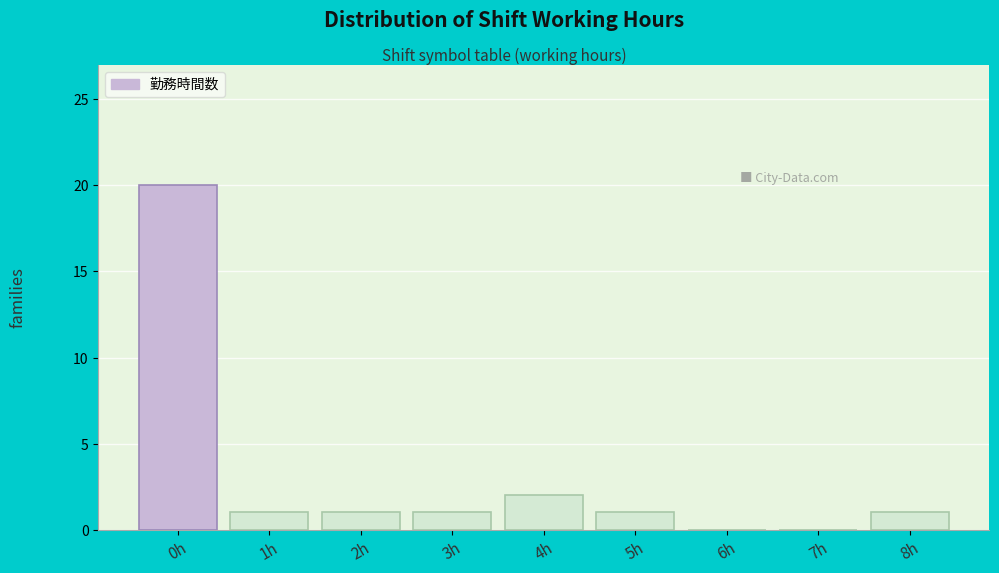

Reading left to right, what are all the values shown in this chart?

0h=20	1h=1	2h=1	3h=1	4h=2	5h=1	6h=0	7h=0	8h=1